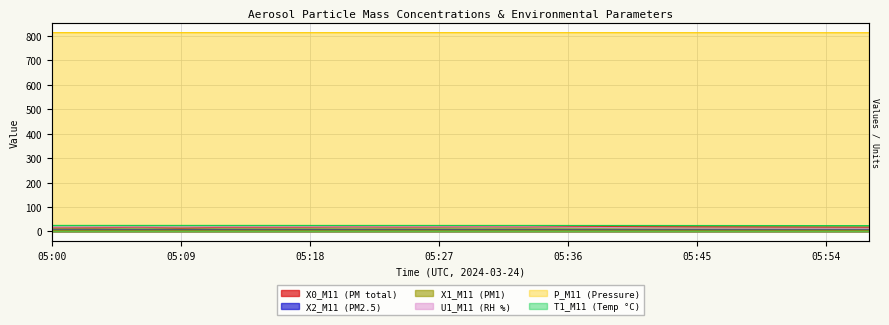

Where is the first local maximum for X1_M11 (PM1)?

05:33